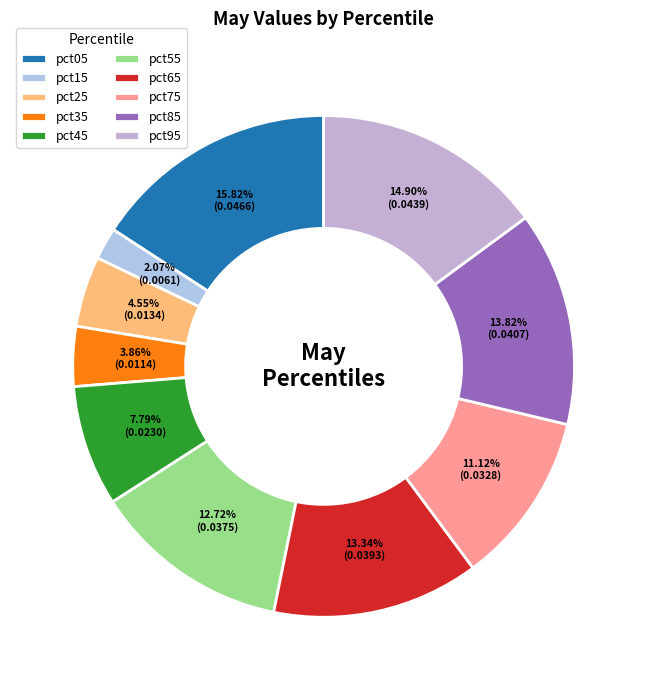

How much of the chart is everything except pct55?

87.3%